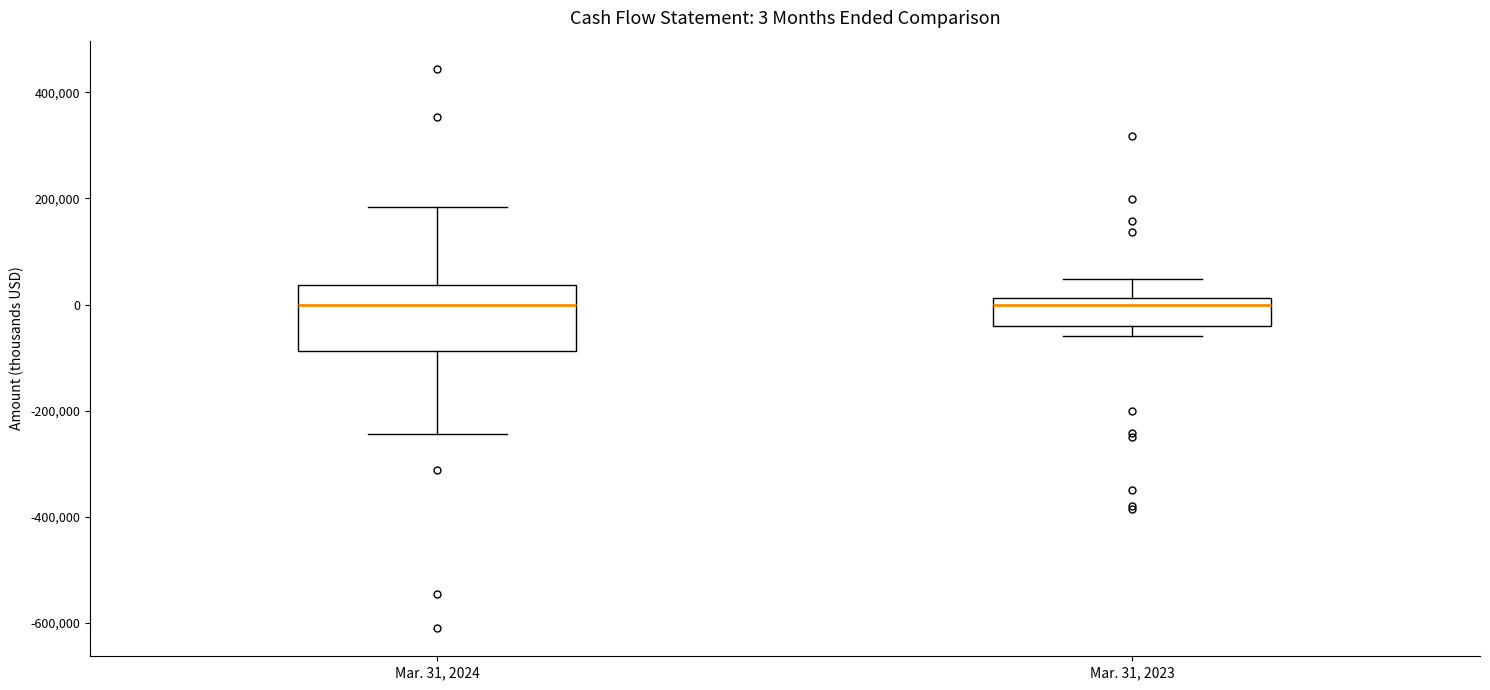

Which box is the tallest, from its lower edge to its upper edge?

Mar. 31, 2024